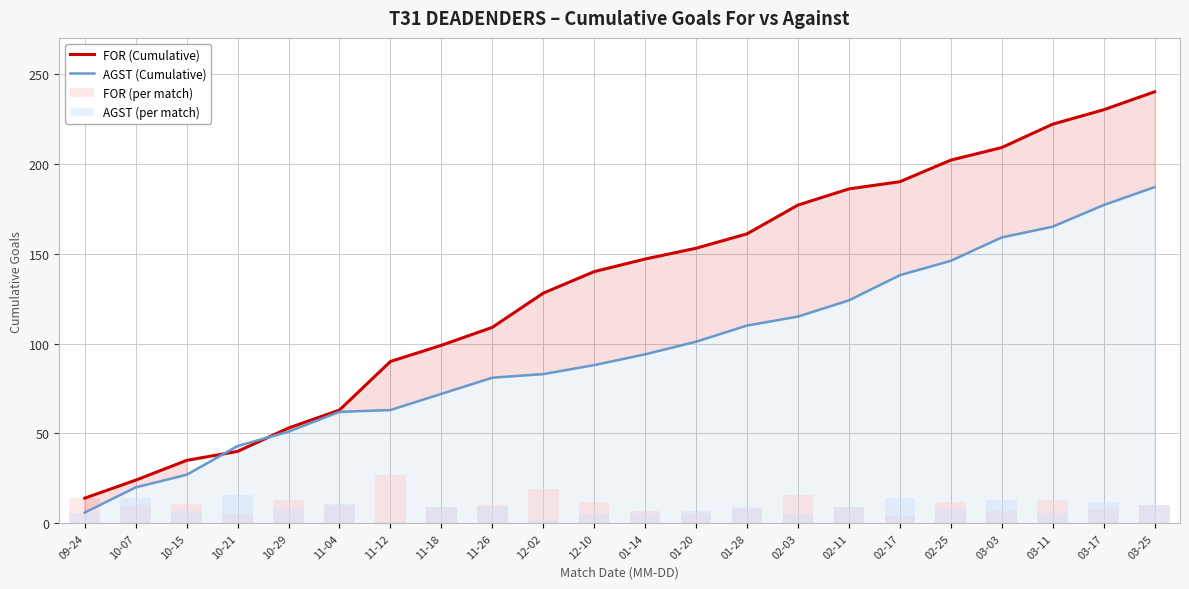

The value of AGST (per match) at 02-03 is 5. True or false?

True